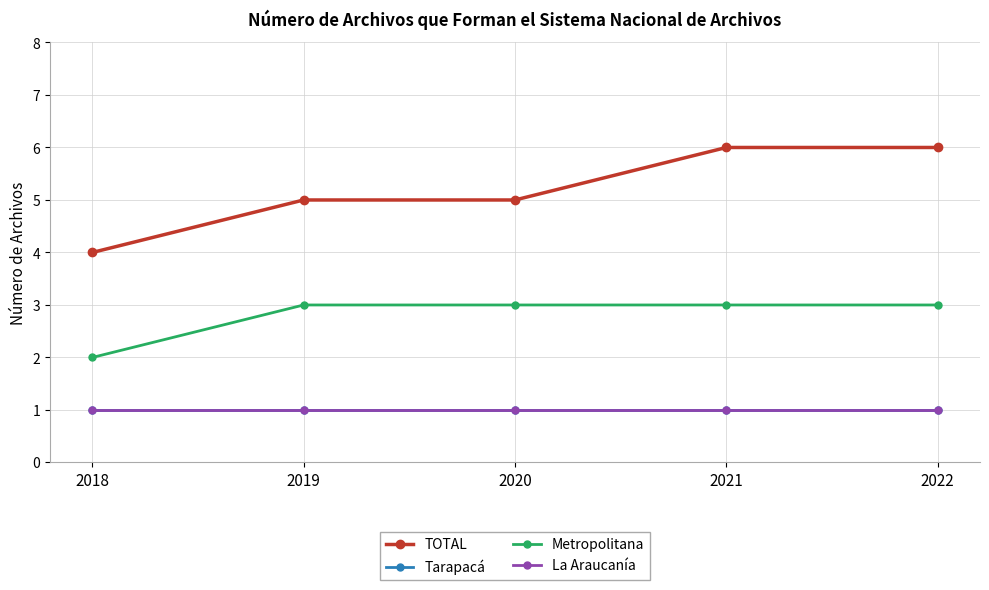

True or false: La Araucanía has more than 0 points higher than both neighbors.

False